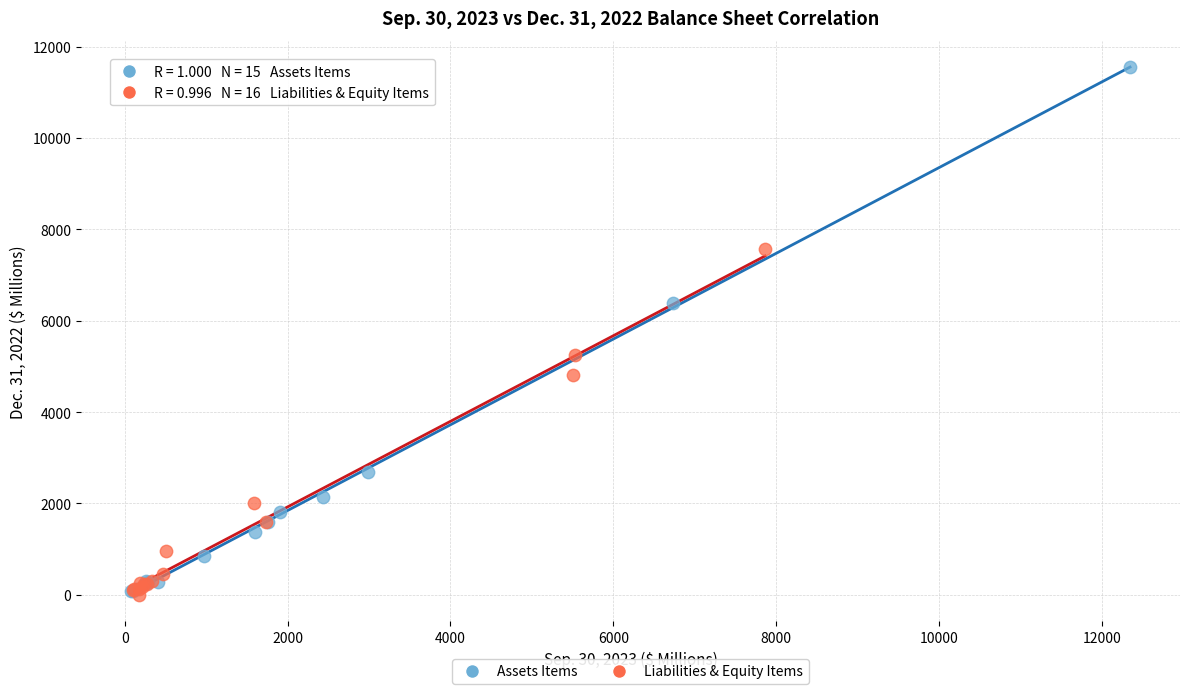

Which series reaches the maximum Y coordinate?

Assets Items